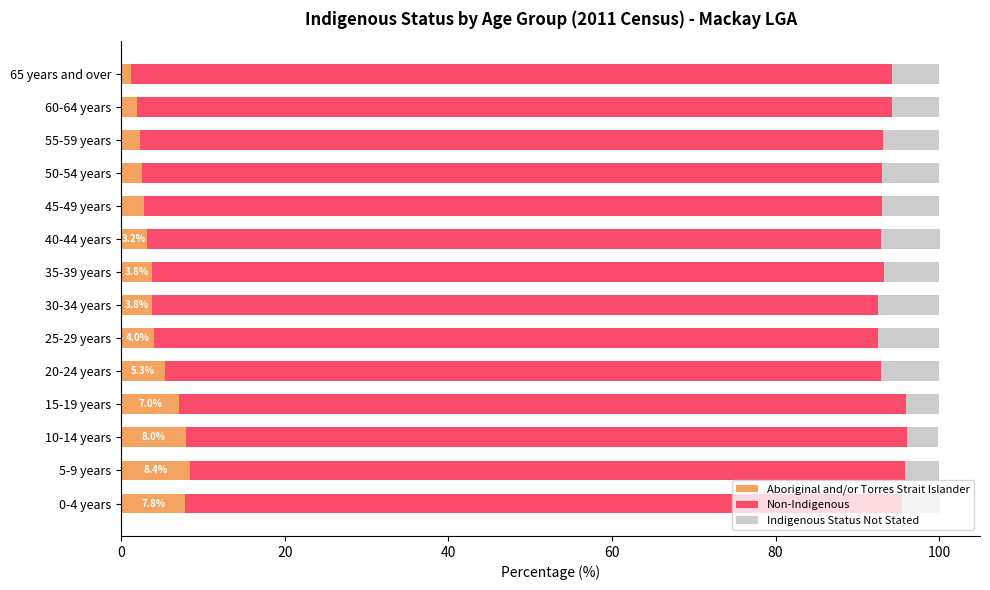

What is the sum of all Aboriginal and/or Torres Strait Islander values?

62.0